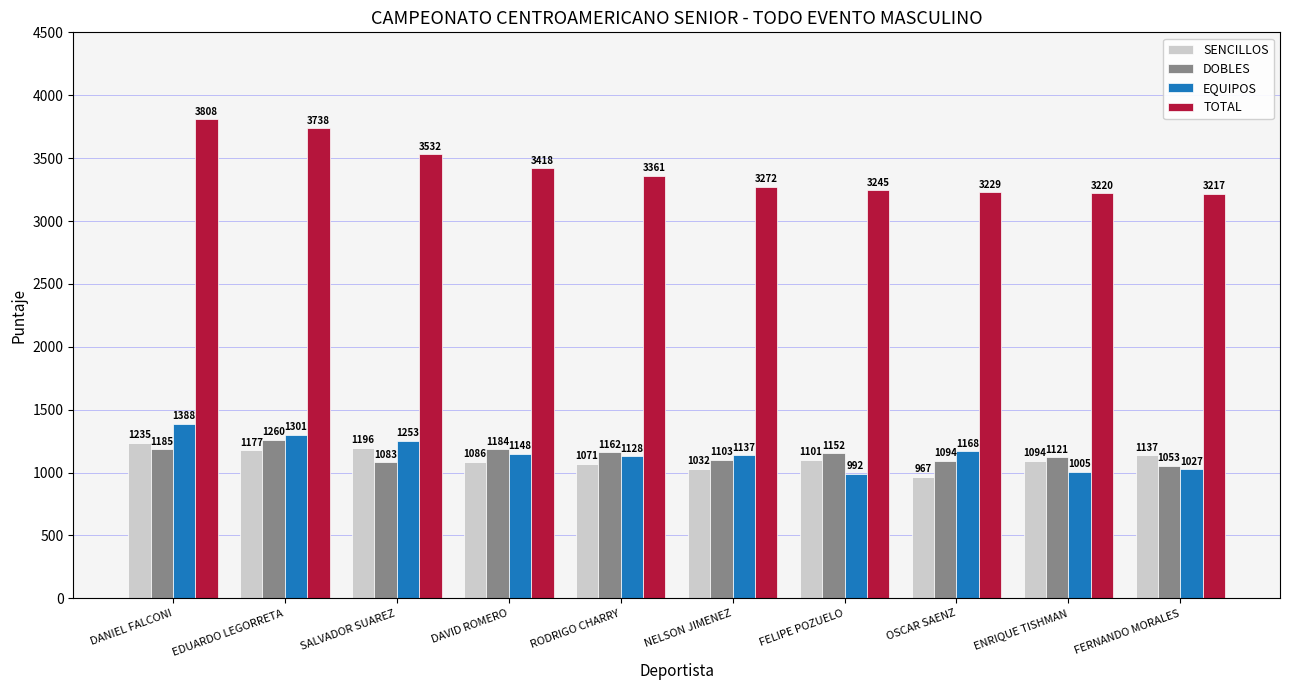

Count the number of categories in the chart.

10